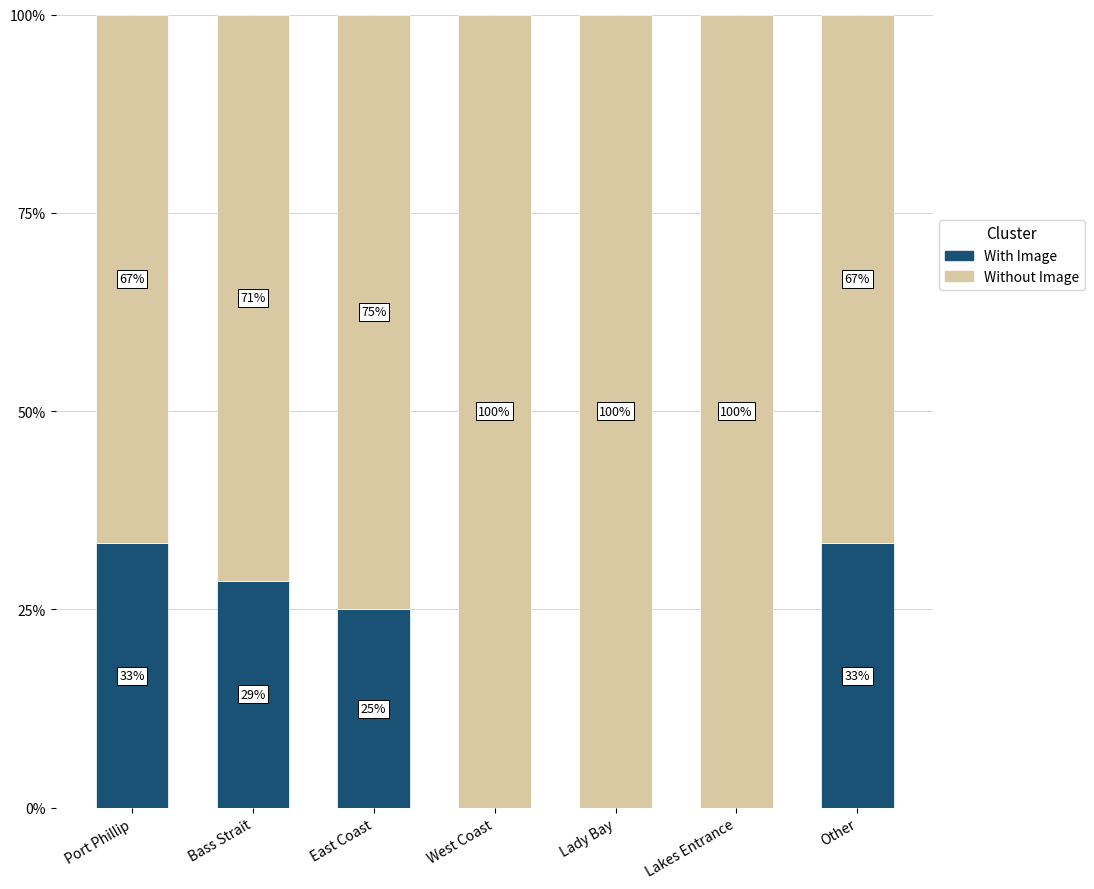

True or false: With Image has a value of -16.4 at Lady Bay.

False